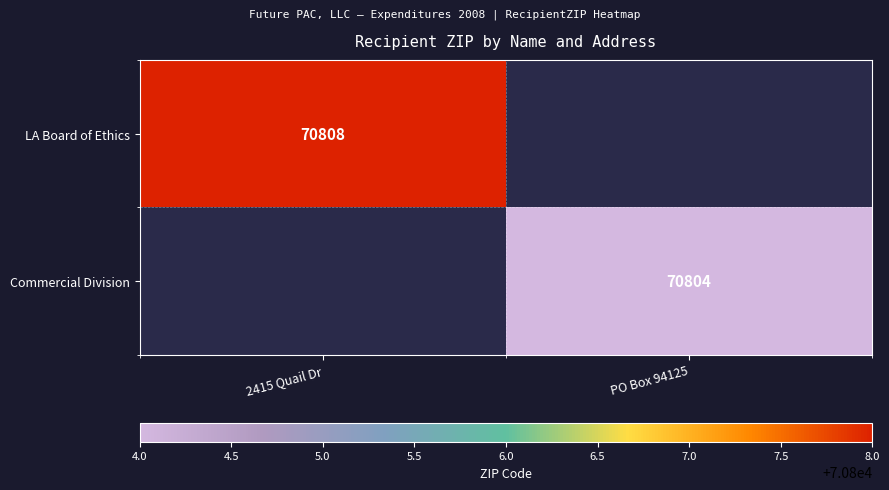

Is it true that LA Board of Ethics equals 70808 at 2415 Quail Dr?

True